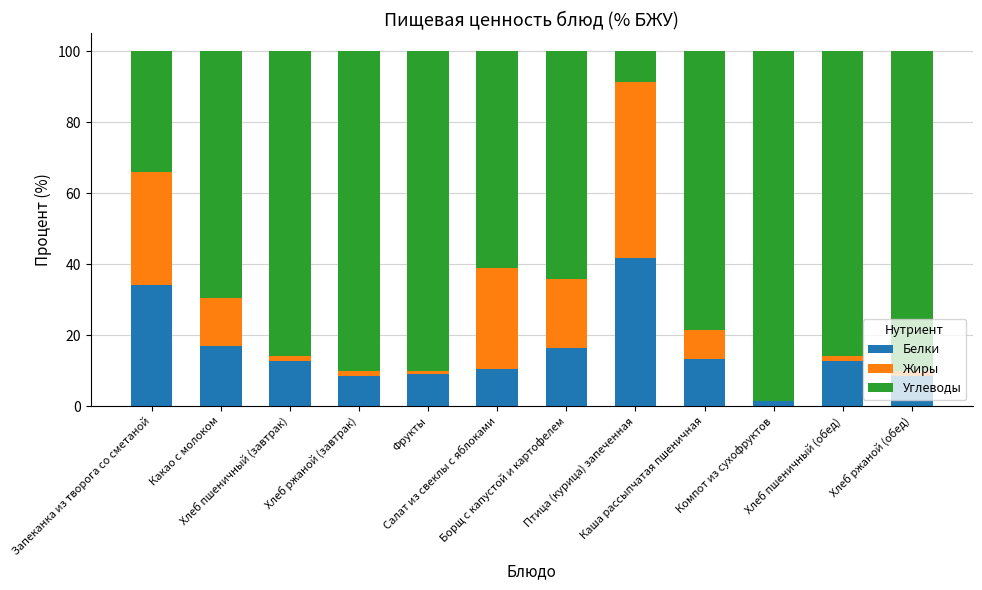

What is the label of the 1st bar from the left?

Запеканка из творога со сметаной